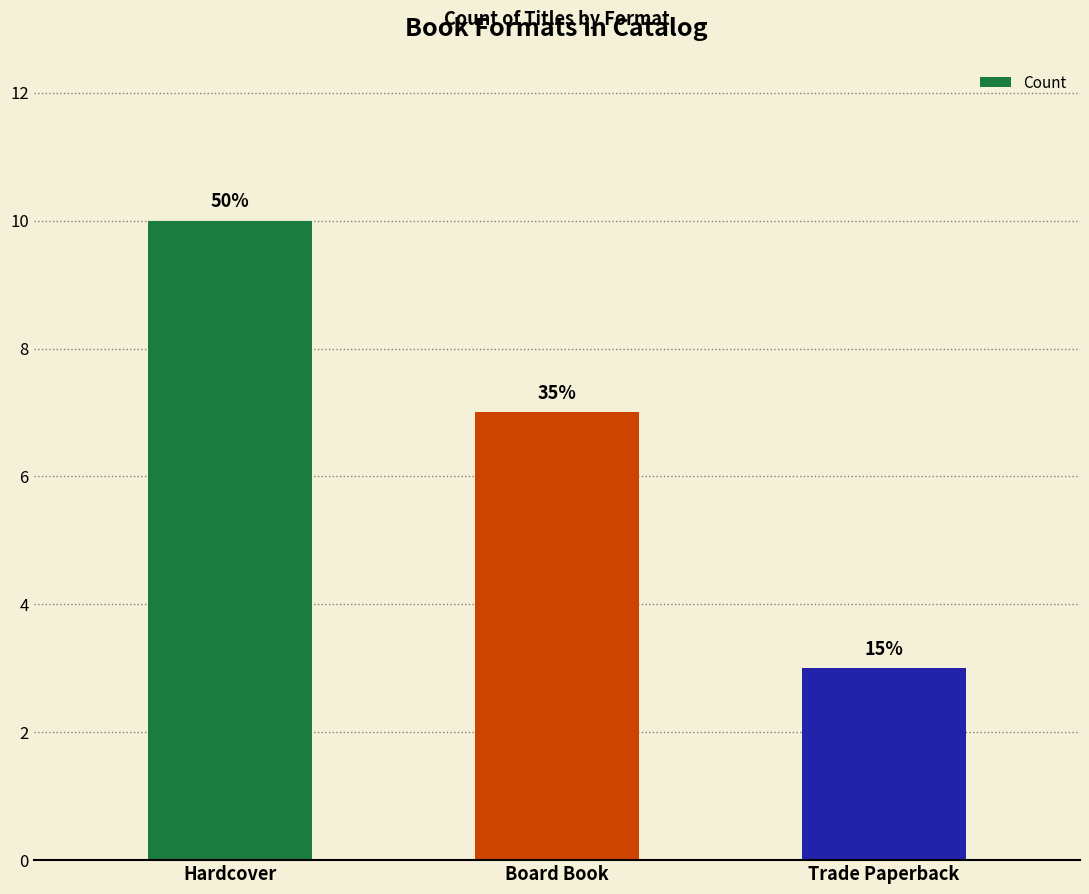

How many bars are there in total?

3